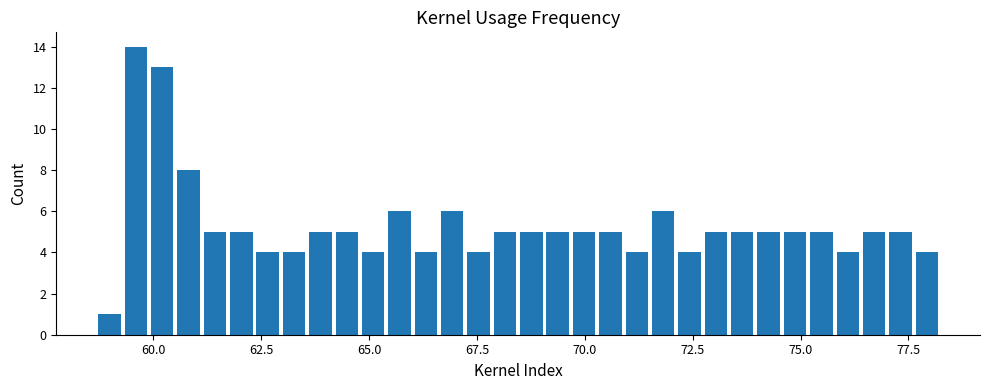

Around what value on the x-axis is the tallest bar? Give the approximate position of its centre, as read against the axis.

59.5